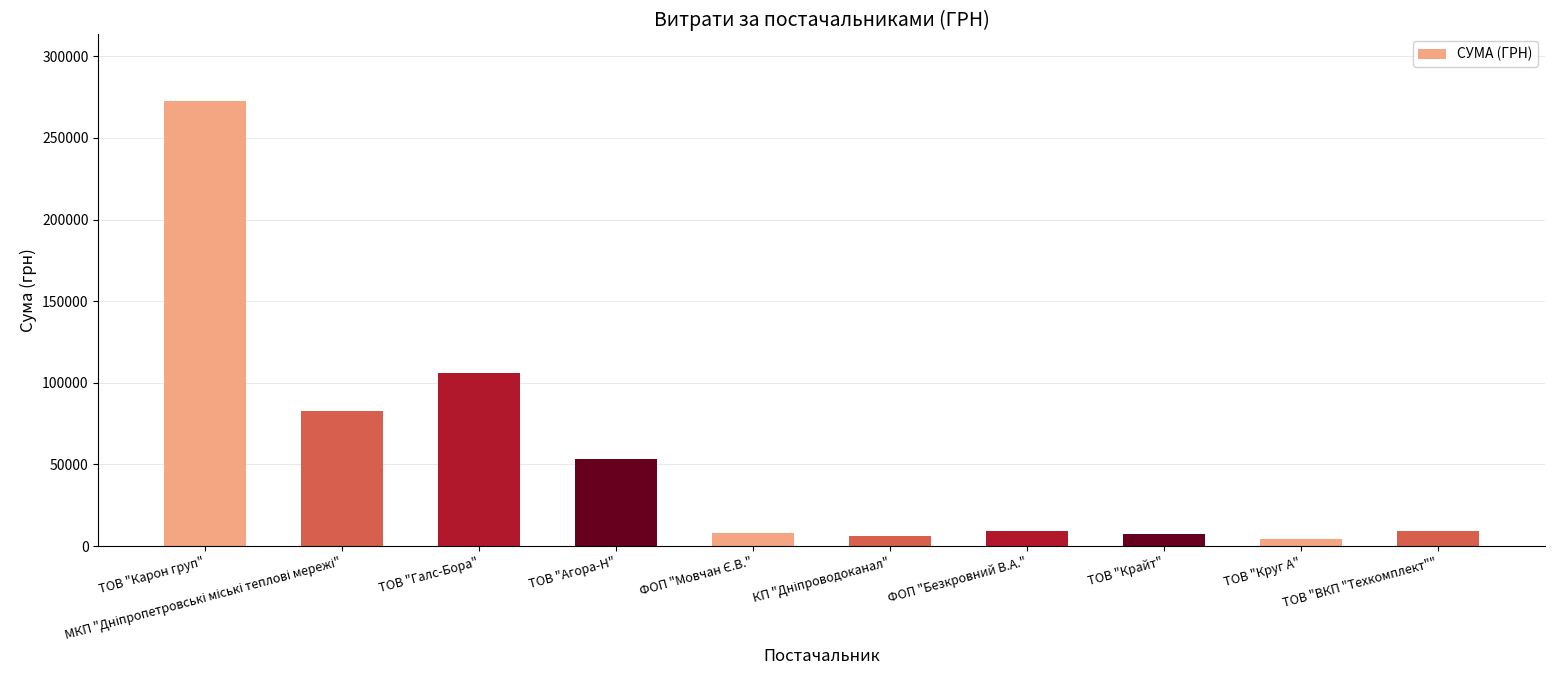

What position from the left is ТОВ "Карон груп"?

1